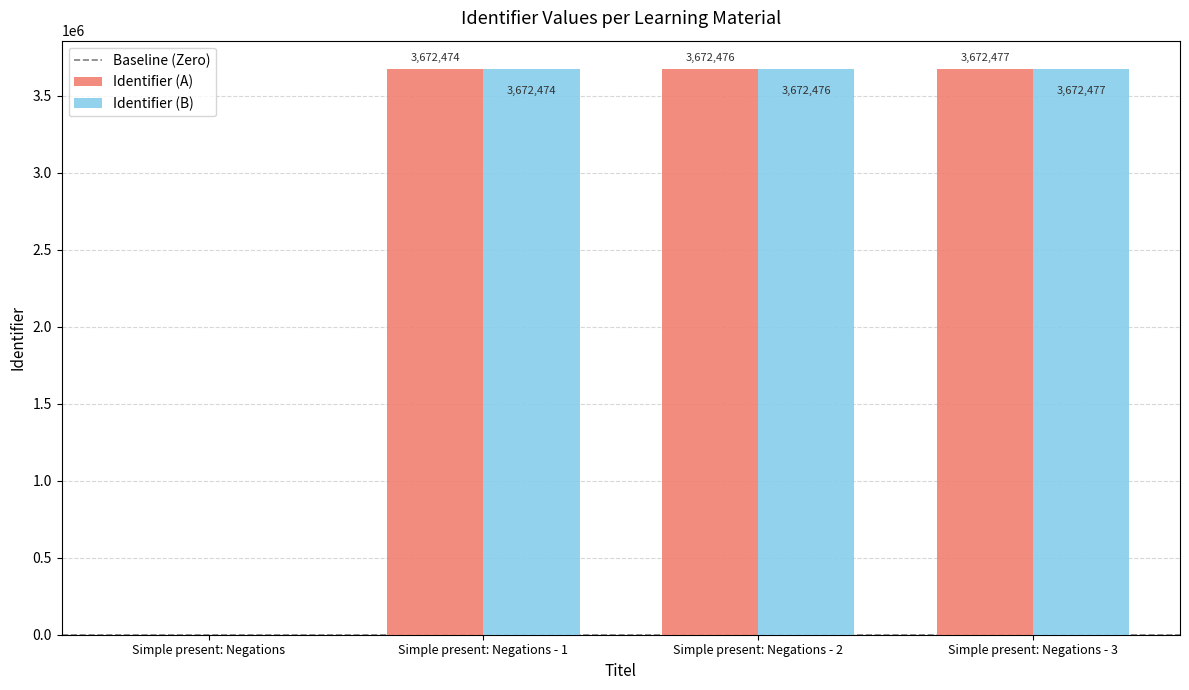

Does the chart contain stacked bars?

No